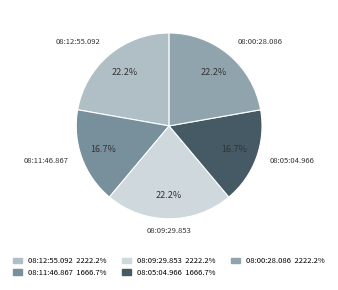

Is there any slice that represents more than half of the pie?

No